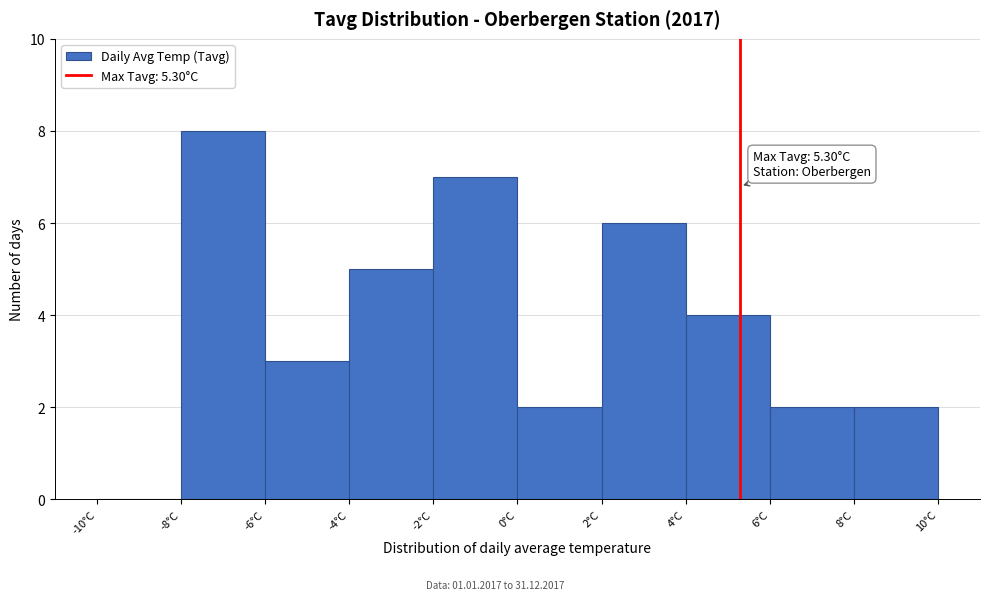

Over which range of the x-axis is the bar tallest?

-8 to -6